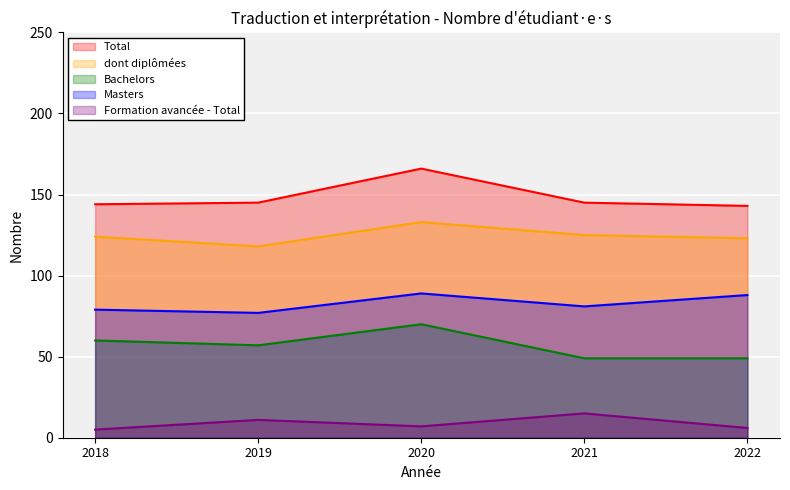

How many series are shown in this chart?

5